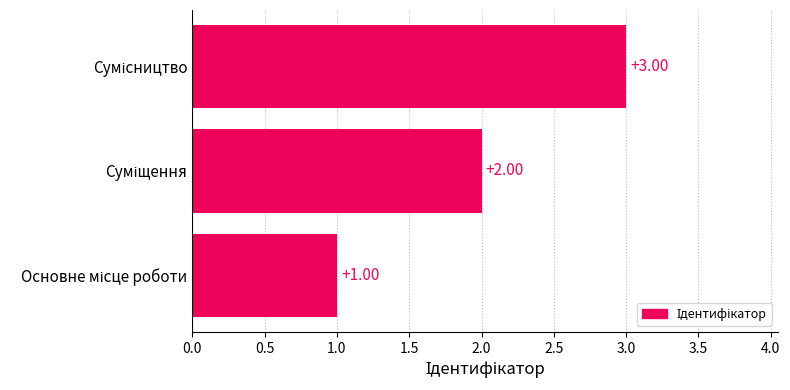

What is the sum of all values?

6